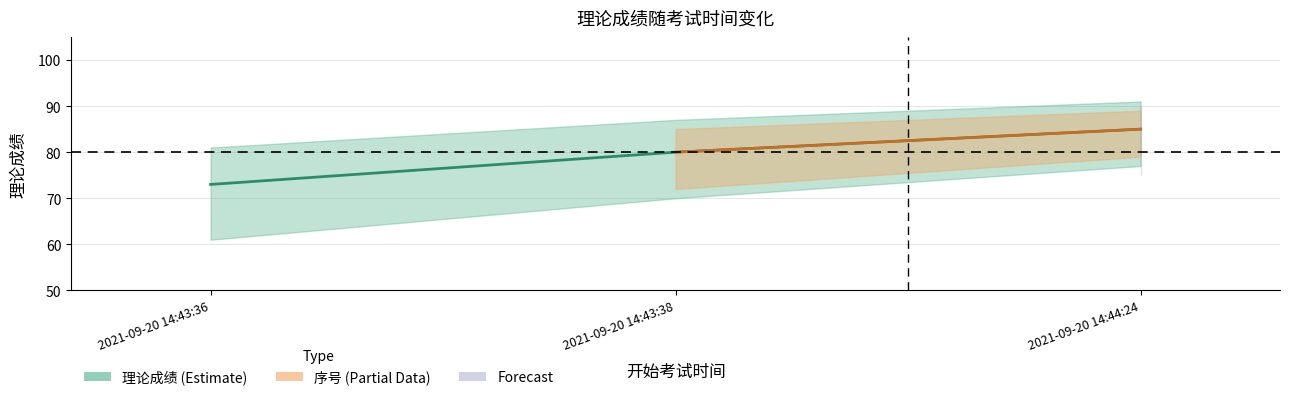

Rank the categories by value from lowest to highest.

2021-09-20 14:43:36, 2021-09-20 14:43:38, 2021-09-20 14:44:24